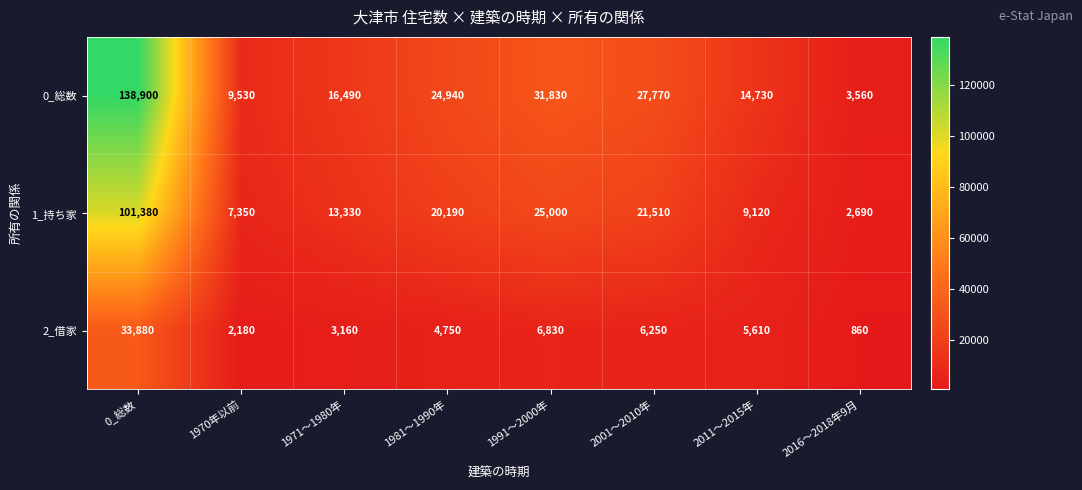

At which category does the chart reach its peak across all series?

0_総数